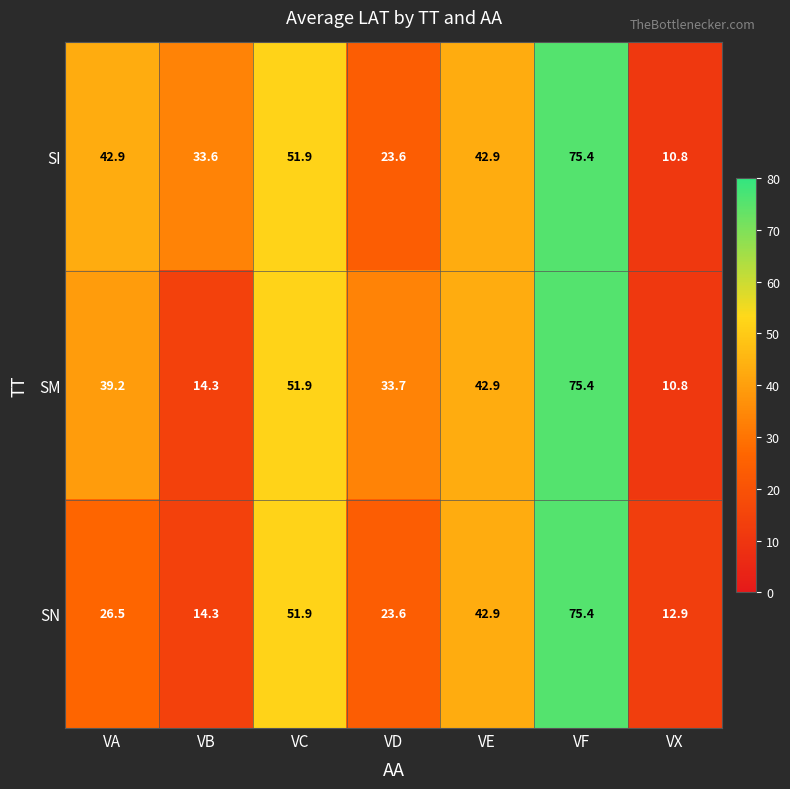

Rank the series at VA from highest to lowest value.

SI, SM, SN